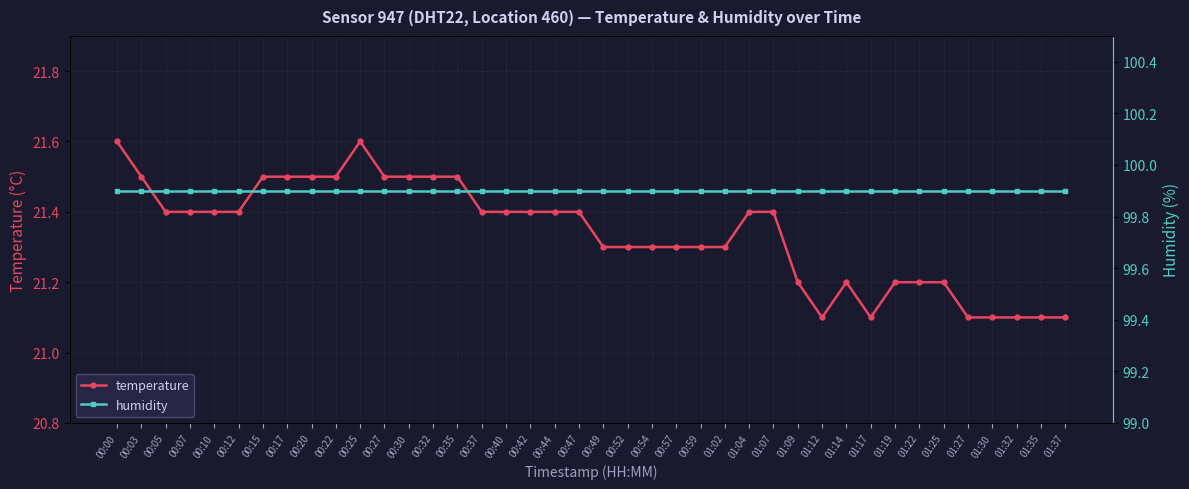

True or false: humidity and temperature intersect in this chart.

False